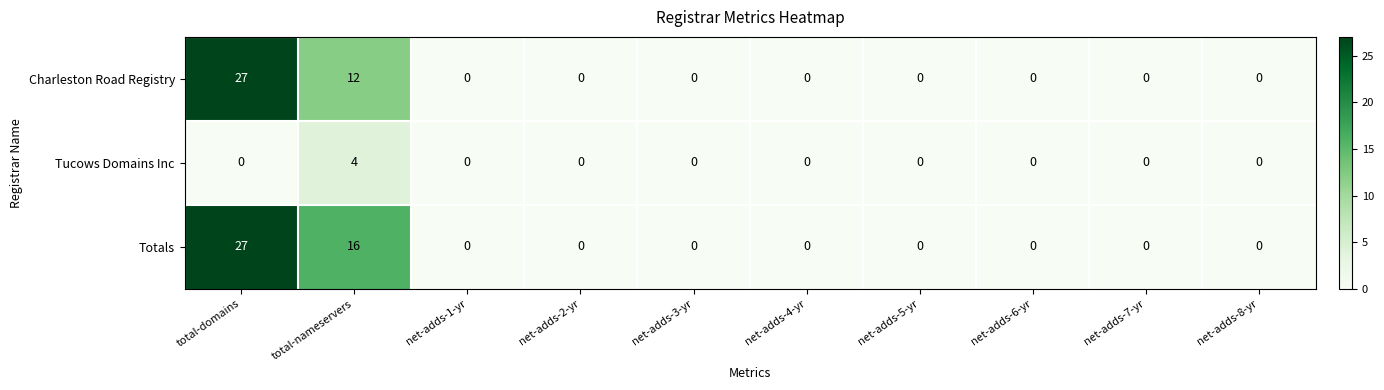

What is the average value of the Totals series?

4